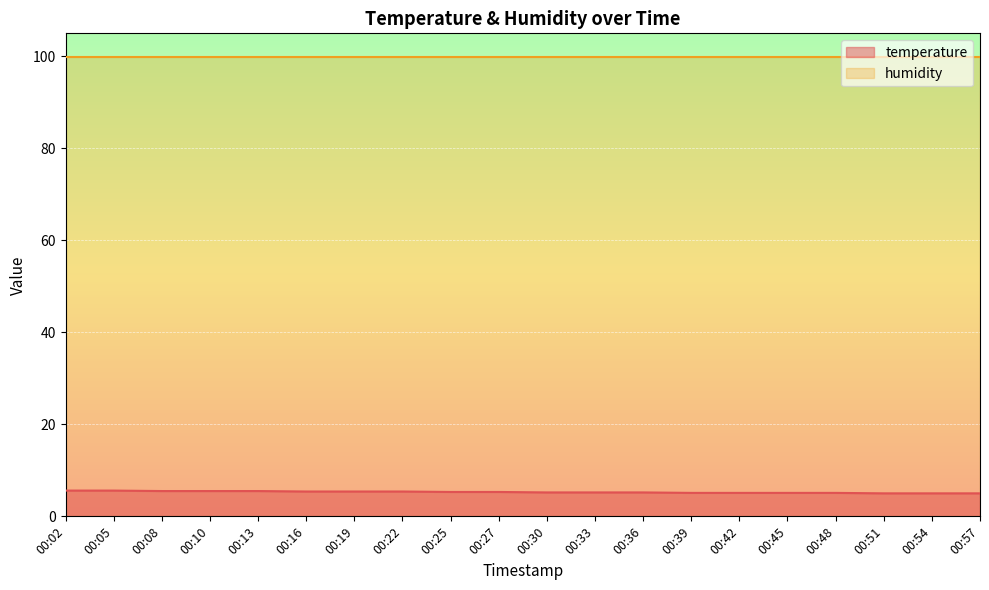

Is it true that the value at 00:10 is 5.5?

True